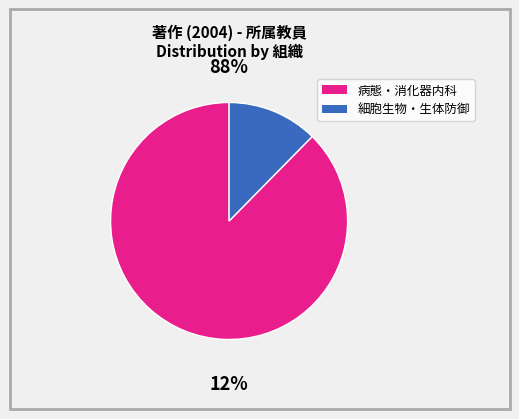

Is there a majority slice in this chart?

Yes